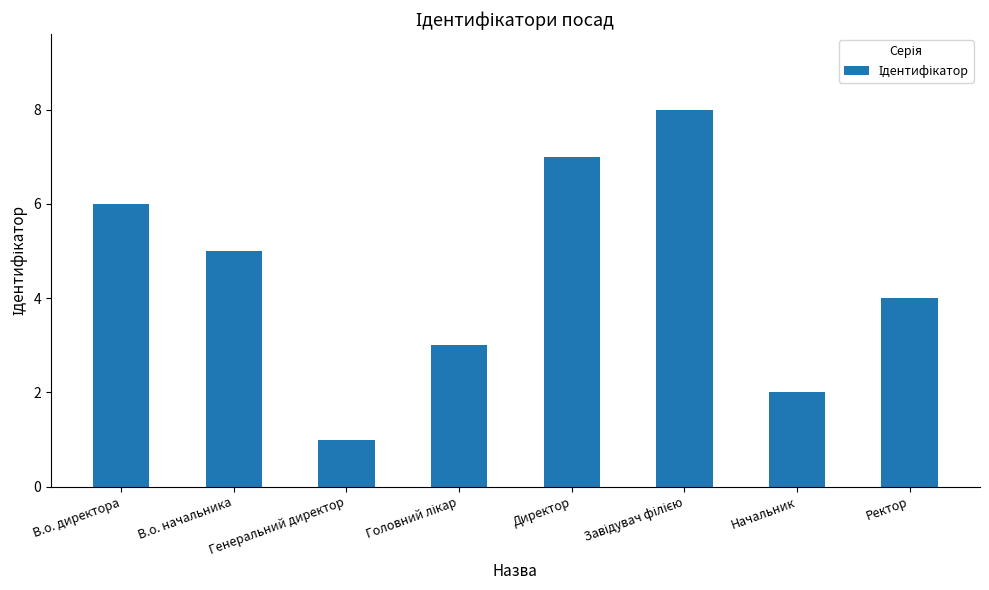

At which label does the data first exceed 5?

В.о. директора